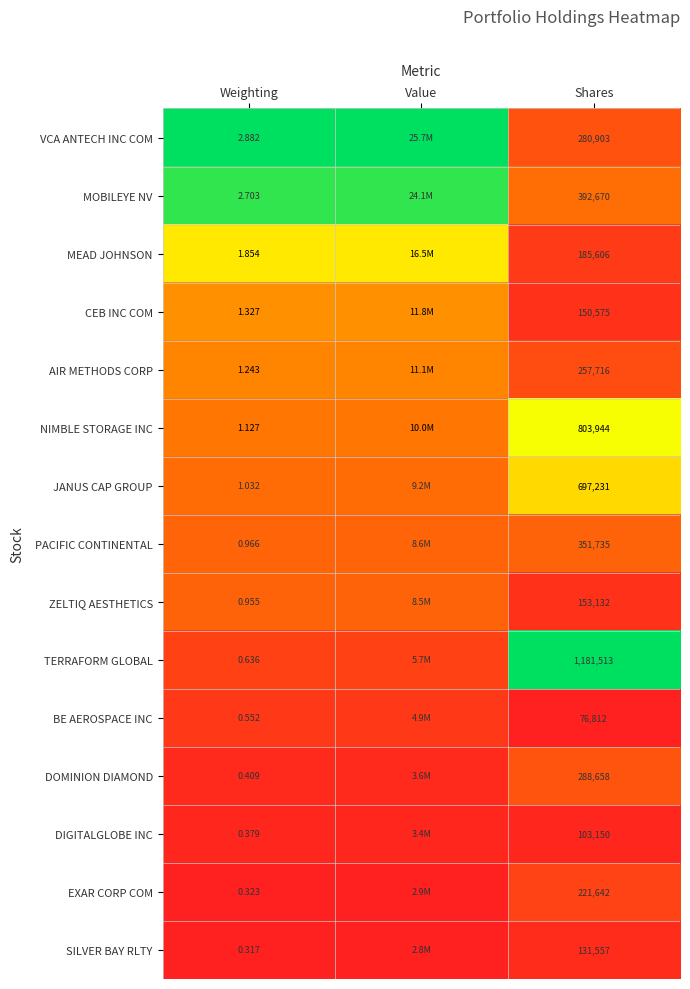

Between Weighting and Shares, which series saw the biggest shift?

TERRAFORM GLOBAL